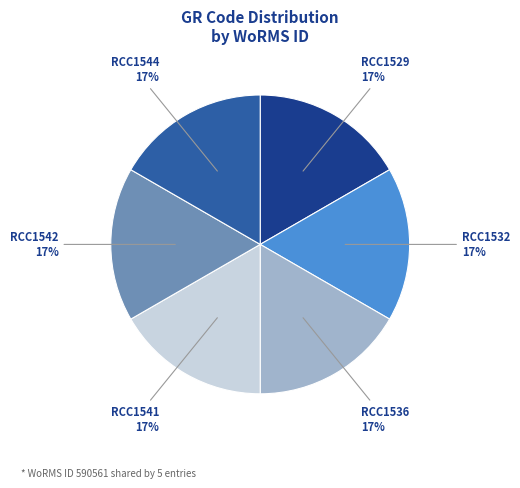

To the nearest percent, what percentage of the pie is RCC1536?

17%